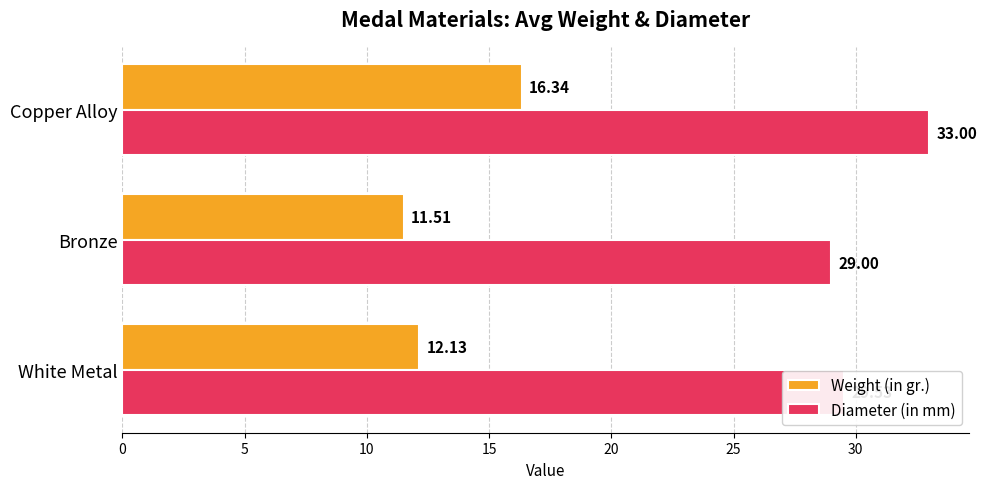

At which label is Weight (in gr.) closest to 13?

White Metal